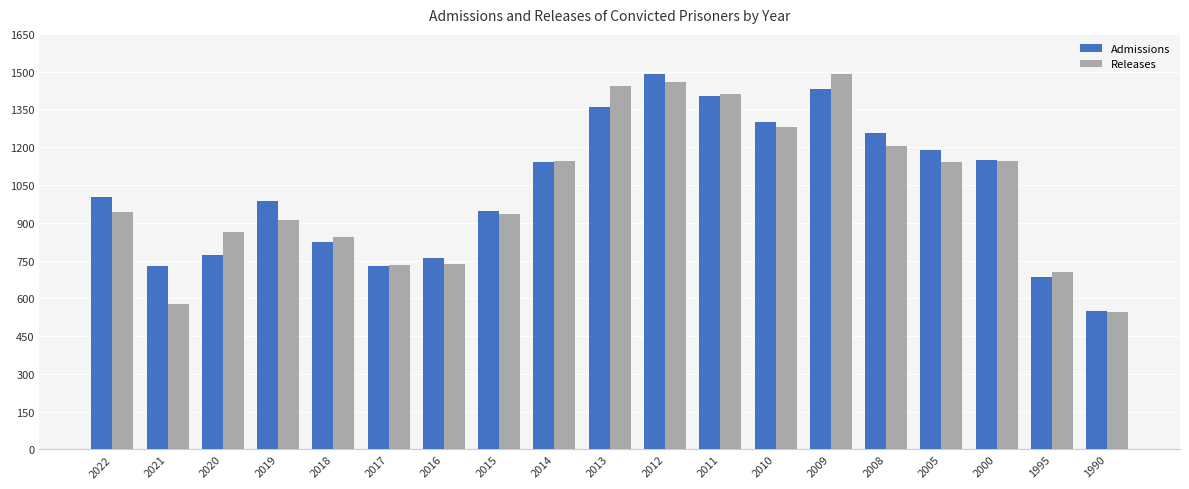

How many distinct data groups are displayed?

2